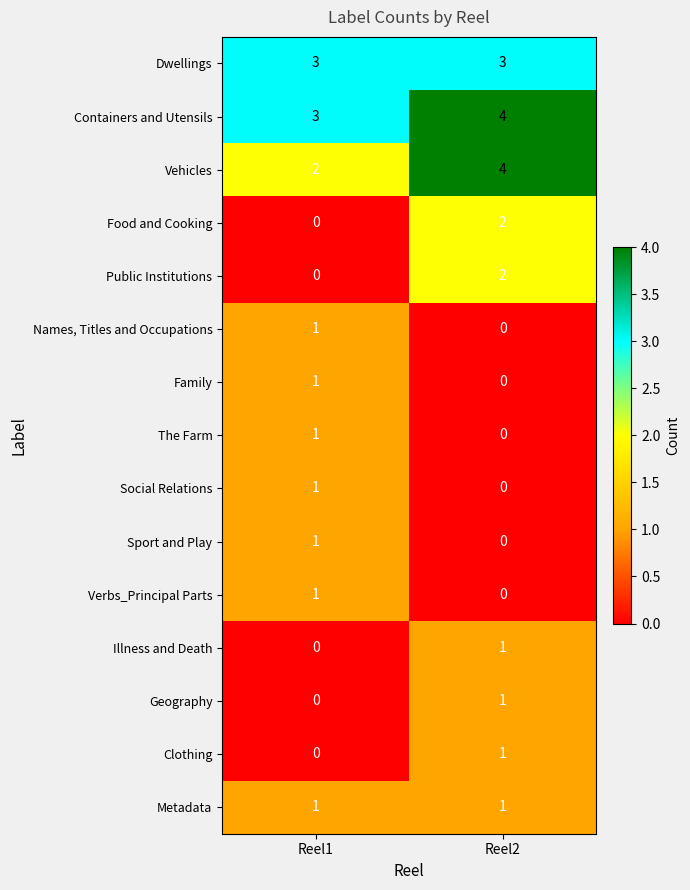

What is the sum of the Vehicles values at Reel1 and Reel2?

6